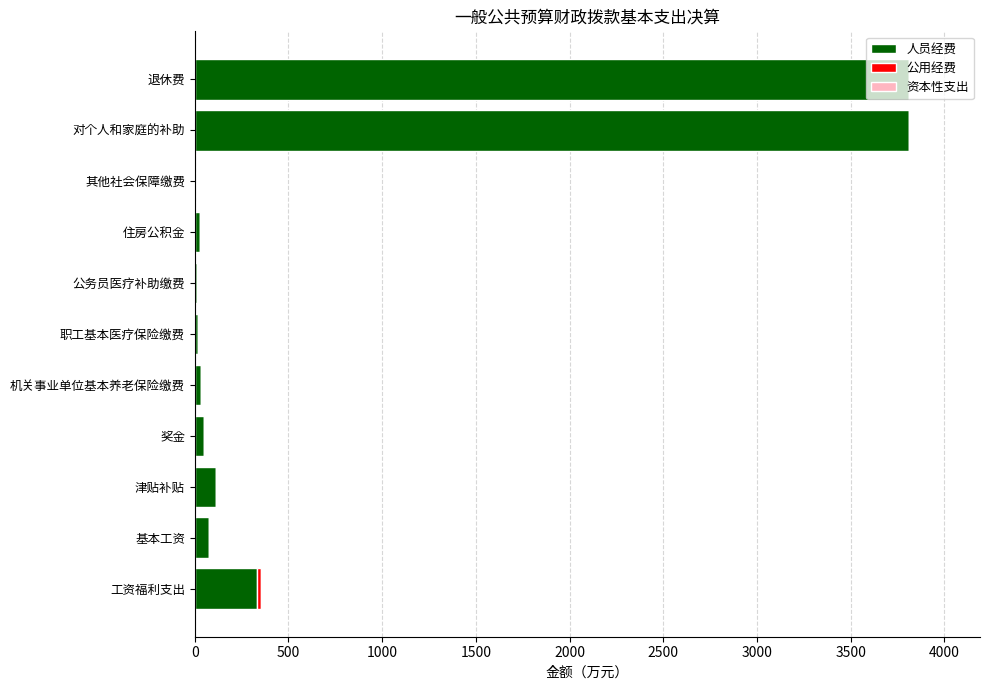

How many data points in 人员经费 are above 50?

6